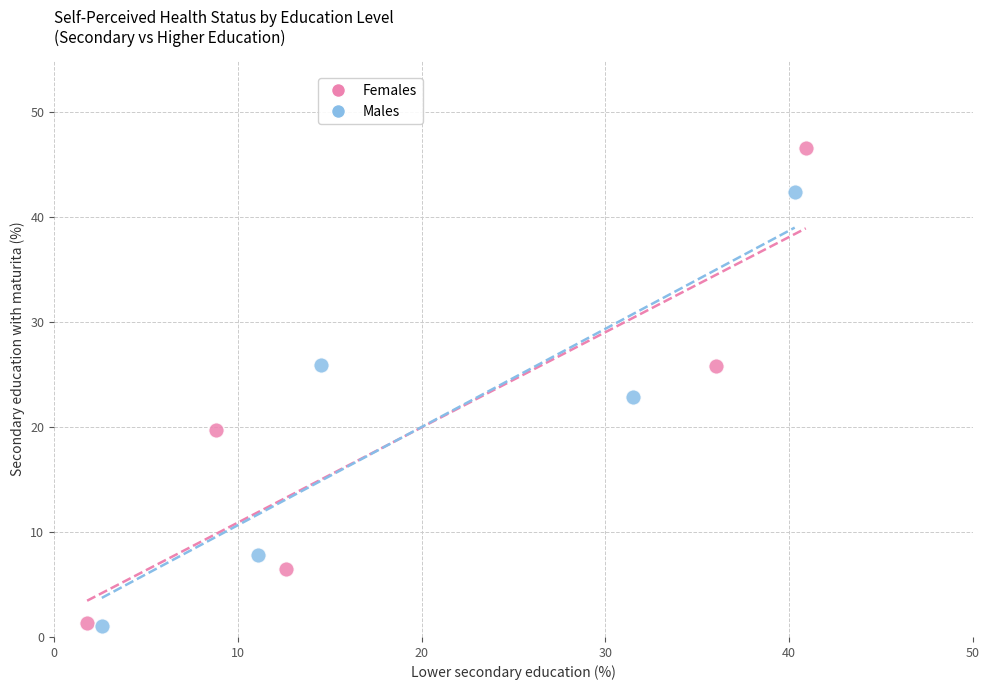

Which series contains the highest Y value?

Females